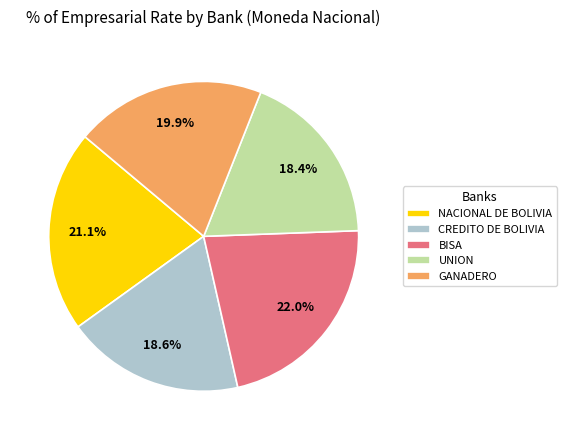

What percentage is the GANADERO slice, to the nearest percent?

20%